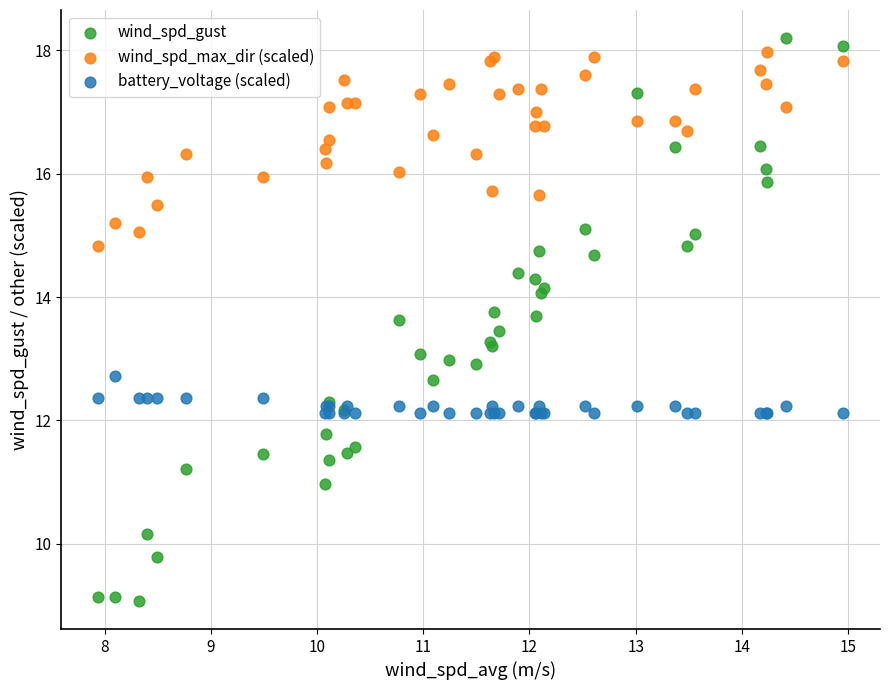

What are all the series names shown in the legend?

wind_spd_gust, wind_spd_max_dir (scaled), battery_voltage (scaled)